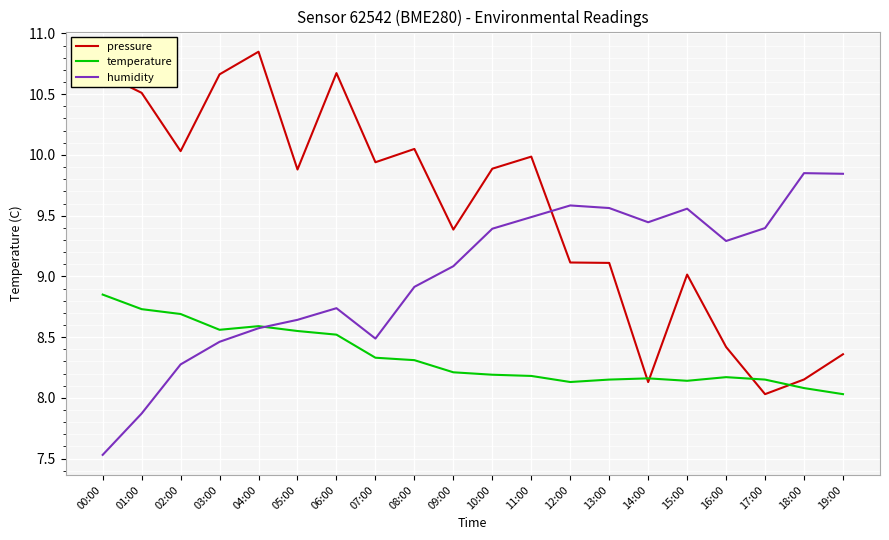

At which category does the chart reach its minimum across all series?

00:00